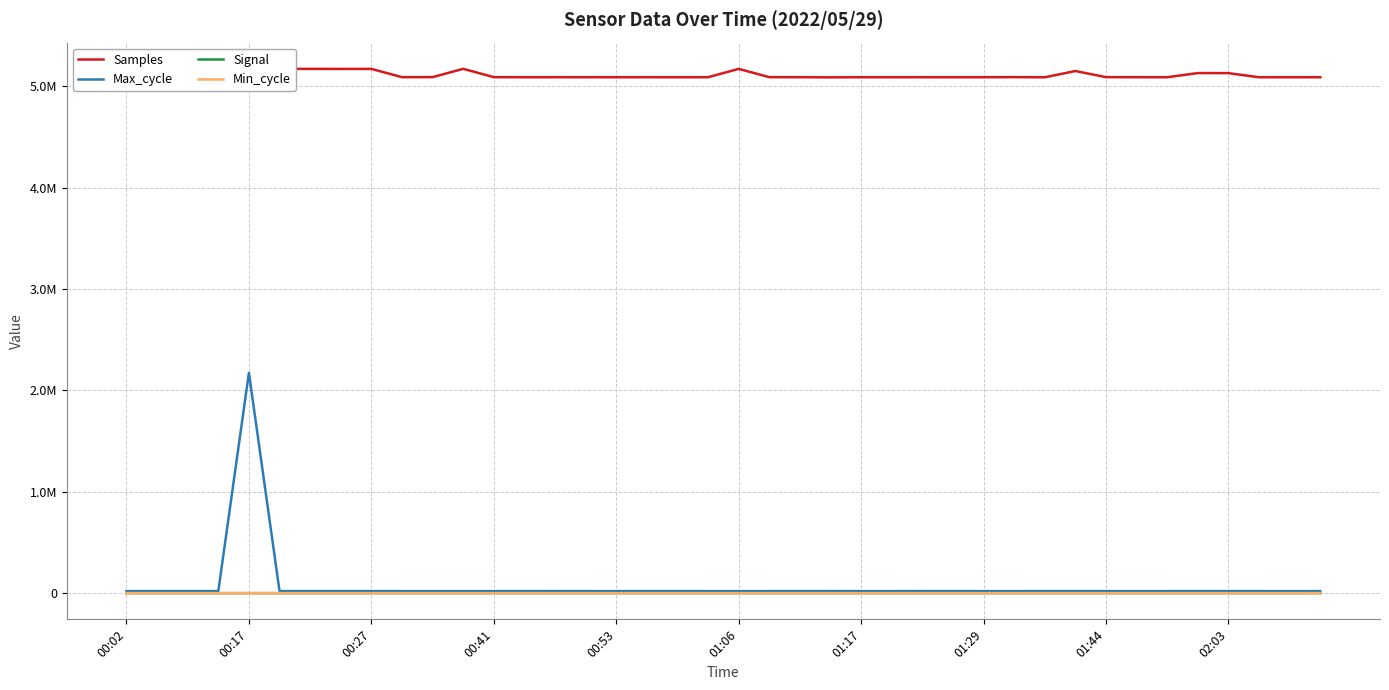

Is this an area chart (filled region under the line)?

No